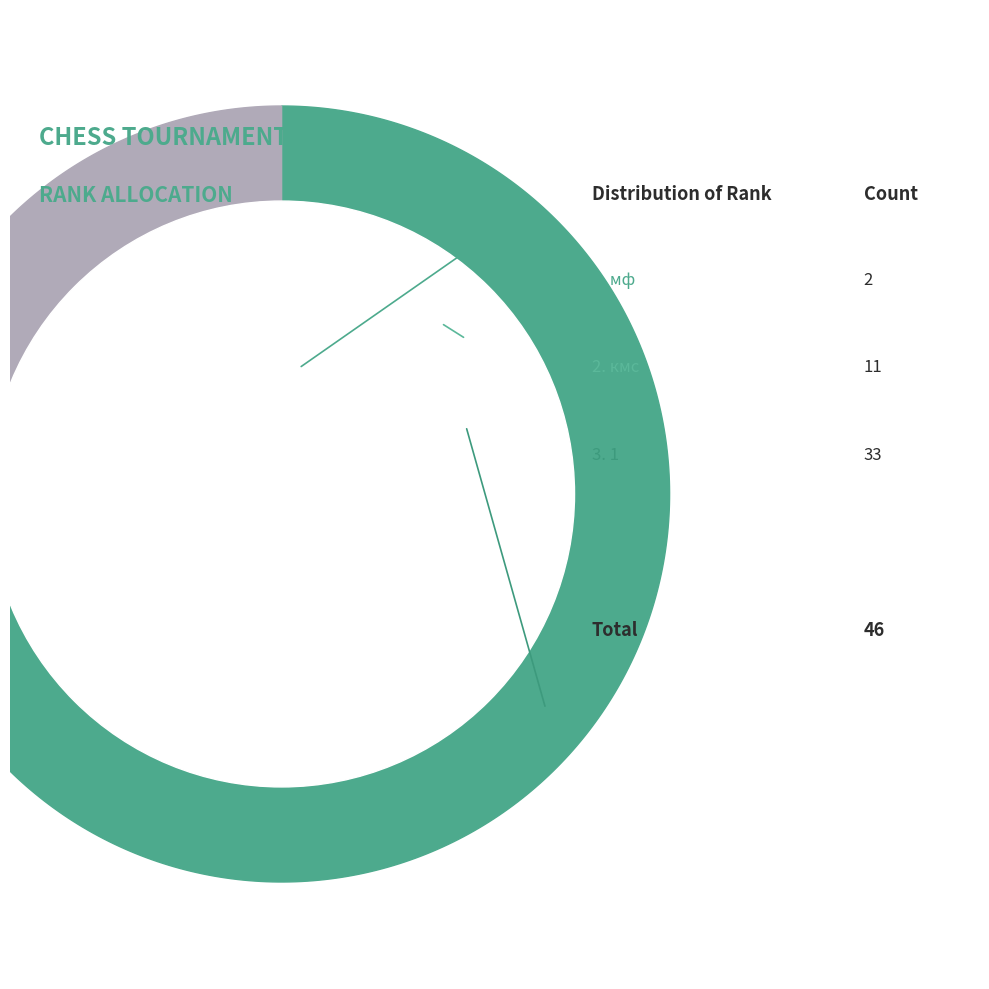

How many segments does this pie chart have?

3